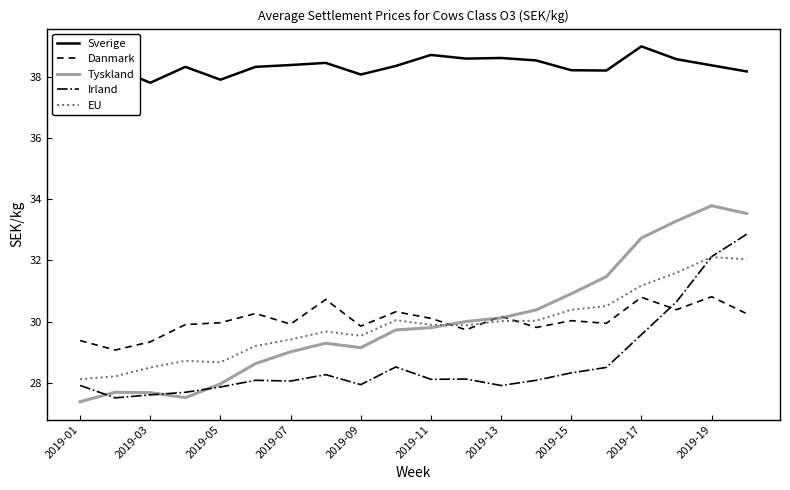

At how many categories does at least one series exceed 32?

20